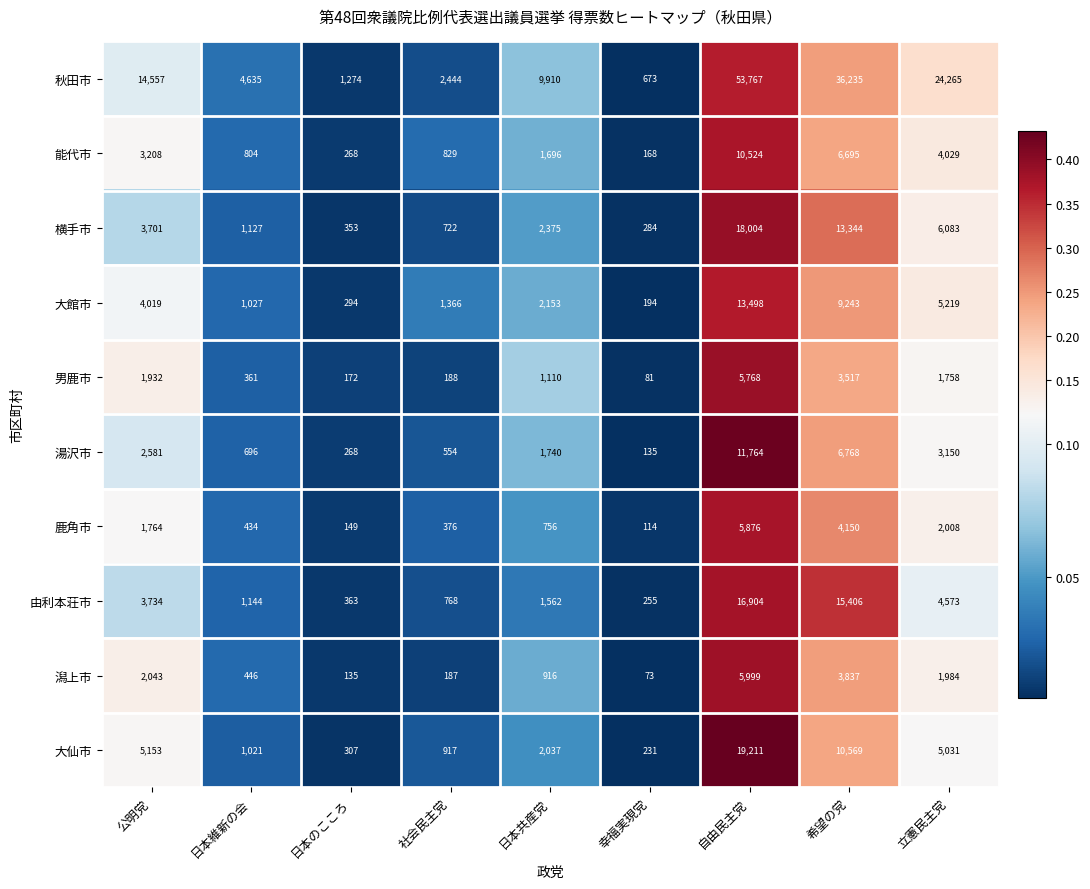

Which series changed the most between 公明党 and 希望の党?

秋田市